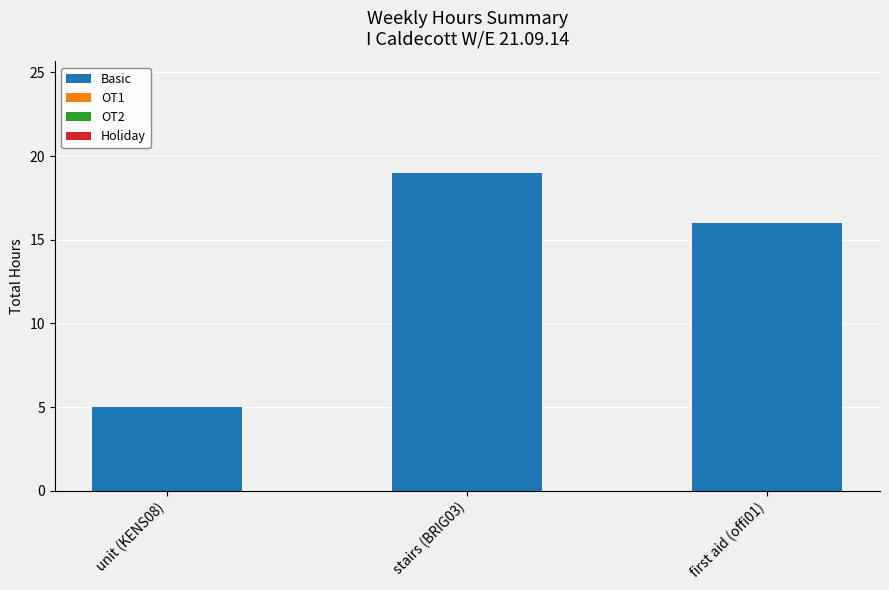

Which has a higher value, stairs (BRIG03) or unit (KENS08)?

stairs (BRIG03)